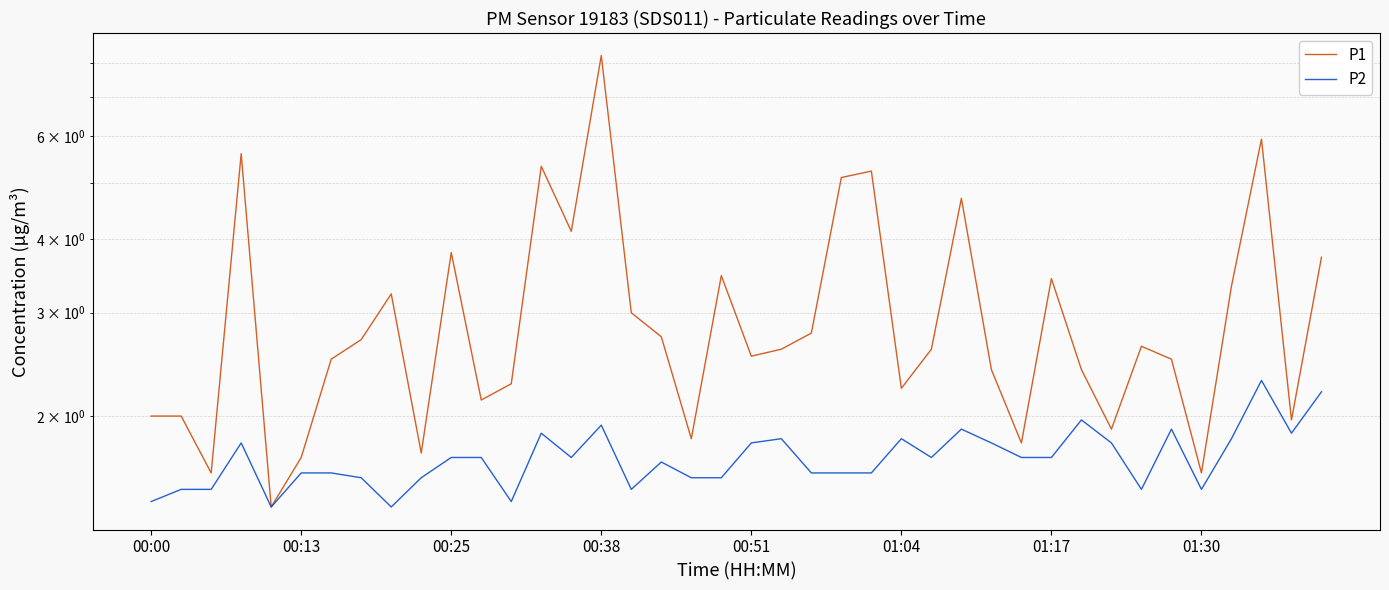

Is it true that P1 equals 1.7 at 9?

True